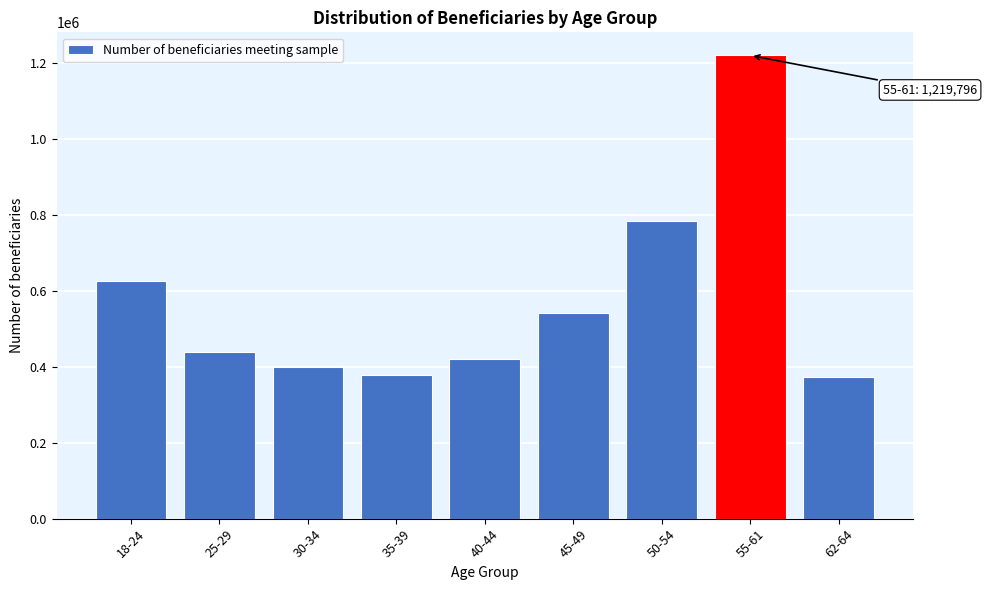

What is the maximum value shown in the chart?

1219796